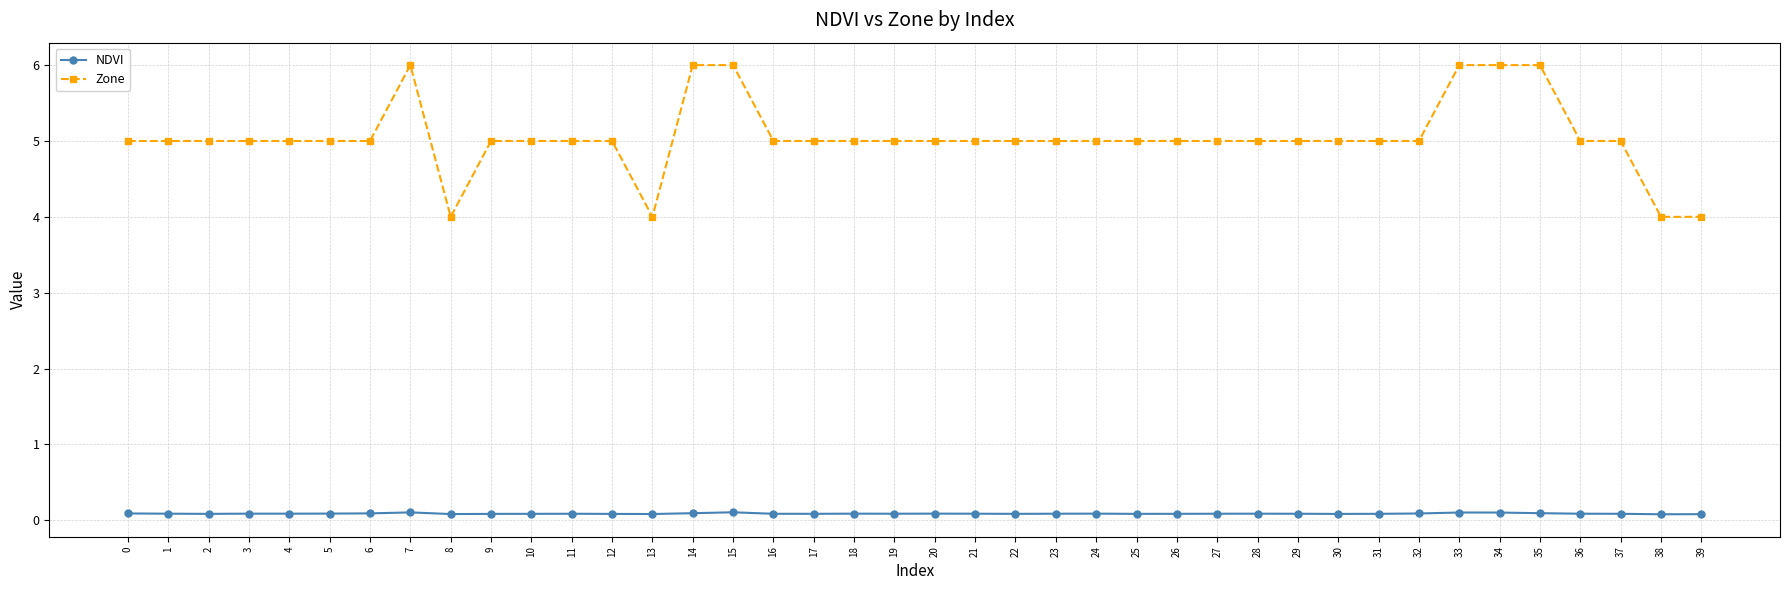

True or false: NDVI has more than 1 points higher than both neighbors.

True